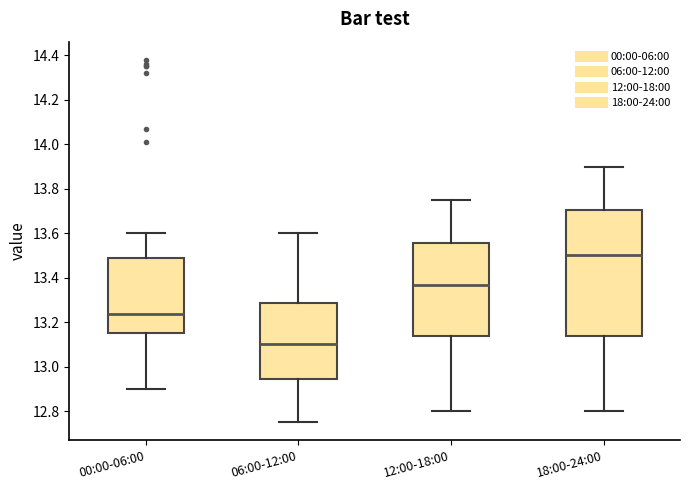

Comparing the boxes themselves (not the whiskers), which one is the tallest?

18:00-24:00